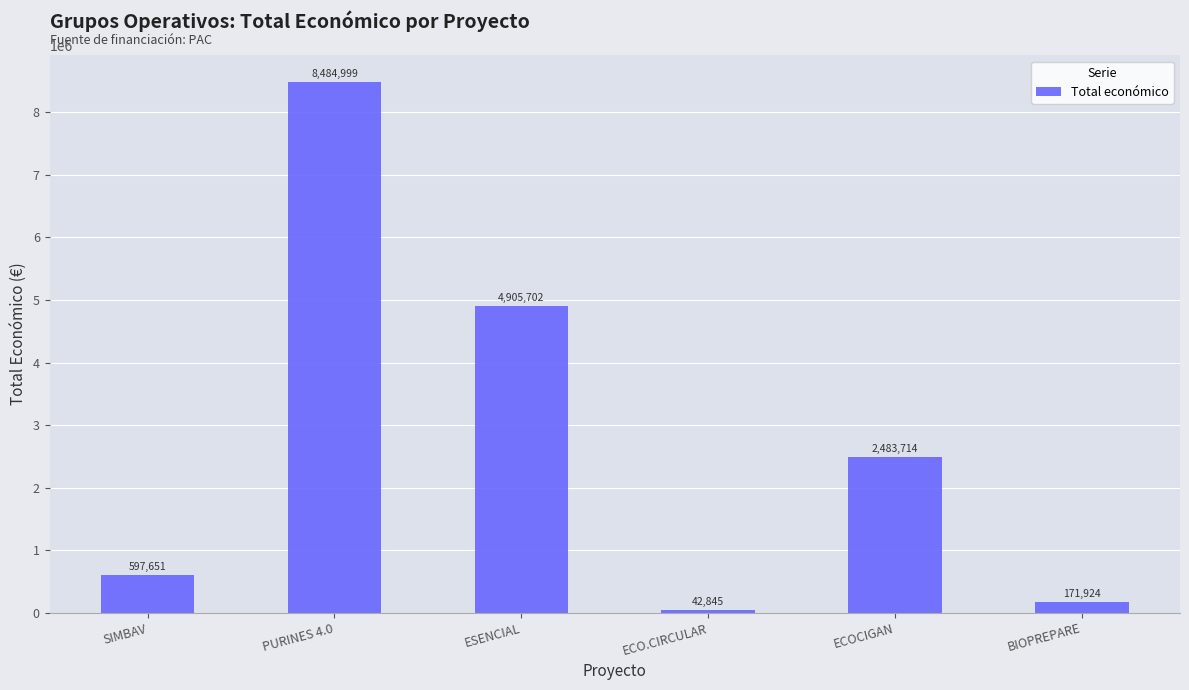

Reading left to right, extract all data points from this chart.

597651	8484999	4905702	42845	2483714	171924